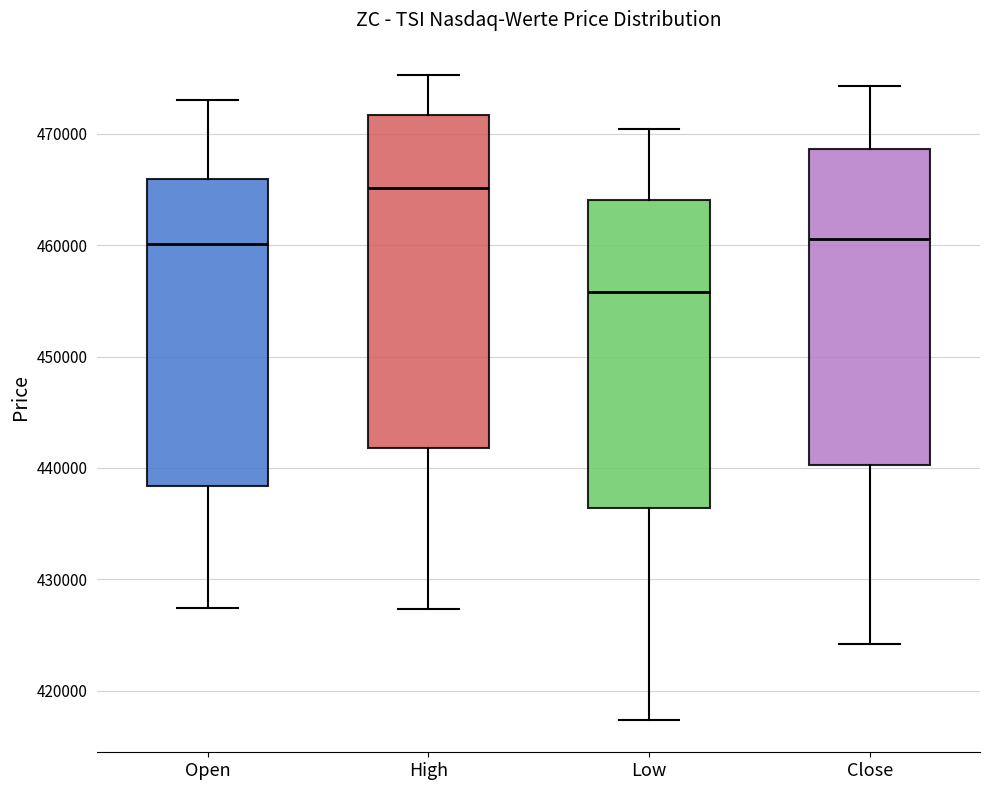

Reading left to right, read every box against the y-axis: the position of its median line, the range the box covers, and the ends of its whiskers. The values are not printed on the chart, so give them approximately, as read against the axis.

Open: median 460000, box 438000 to 466000, whiskers 427000 to 473000
High: median 465000, box 442000 to 472000, whiskers 427000 to 475000
Low: median 456000, box 436000 to 464000, whiskers 417000 to 470000
Close: median 461000, box 440000 to 469000, whiskers 424000 to 474000